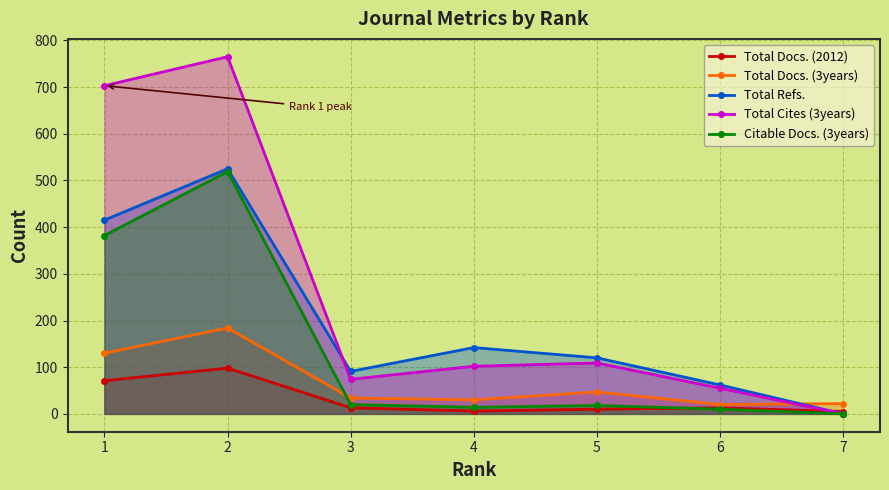

At which category is the sum across all series the highest?

2